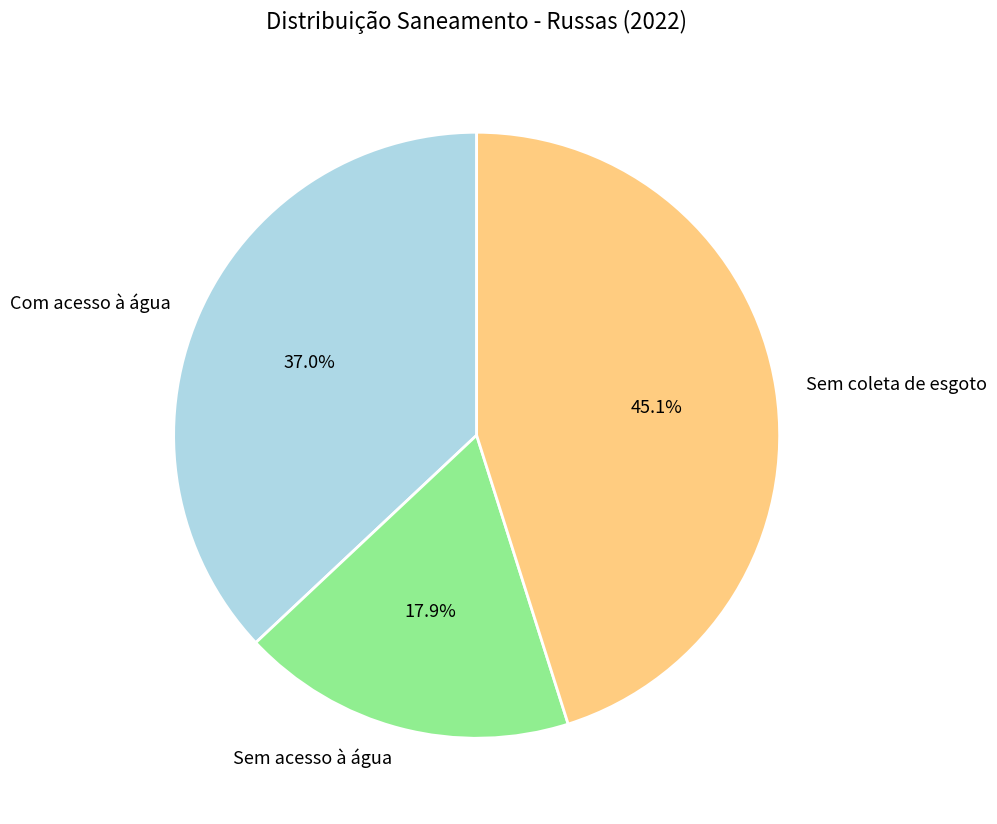

What percentage is NOT represented by Com acesso à água?

63.0%